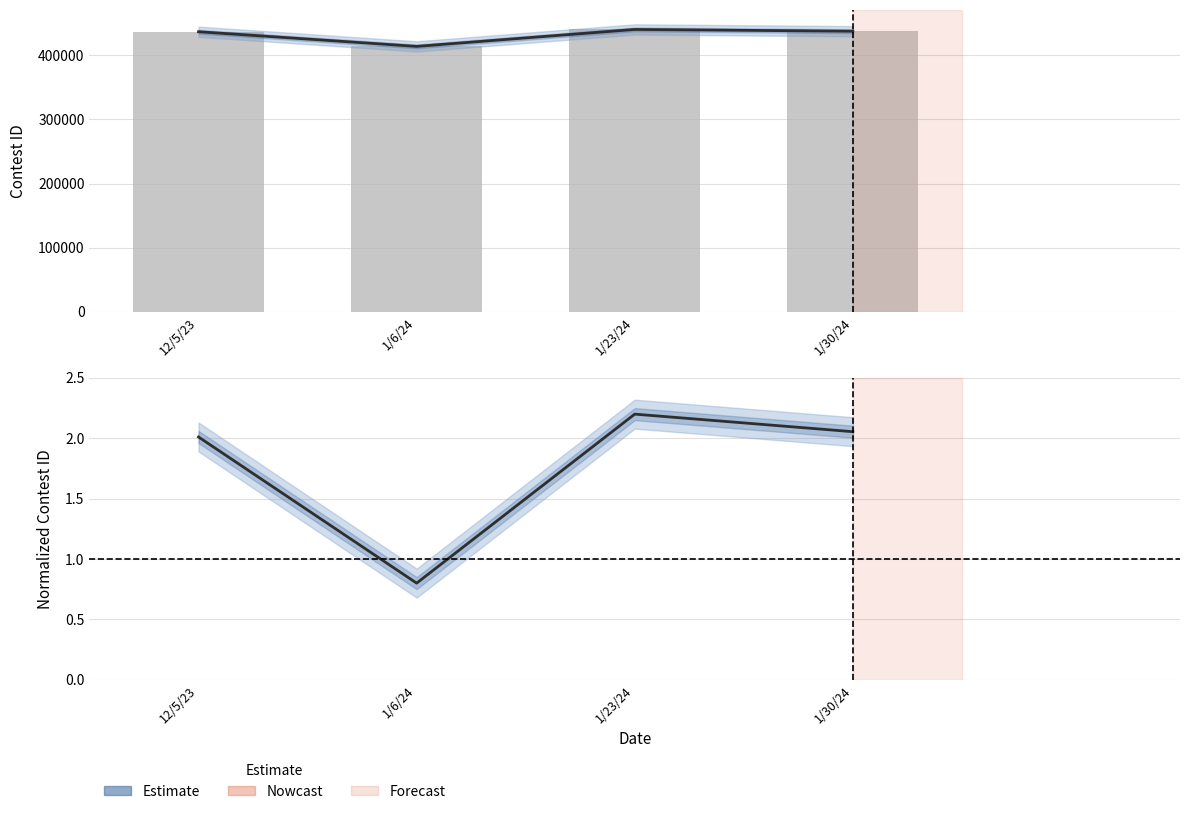

Which series has the widest spread of values?

Contest ID